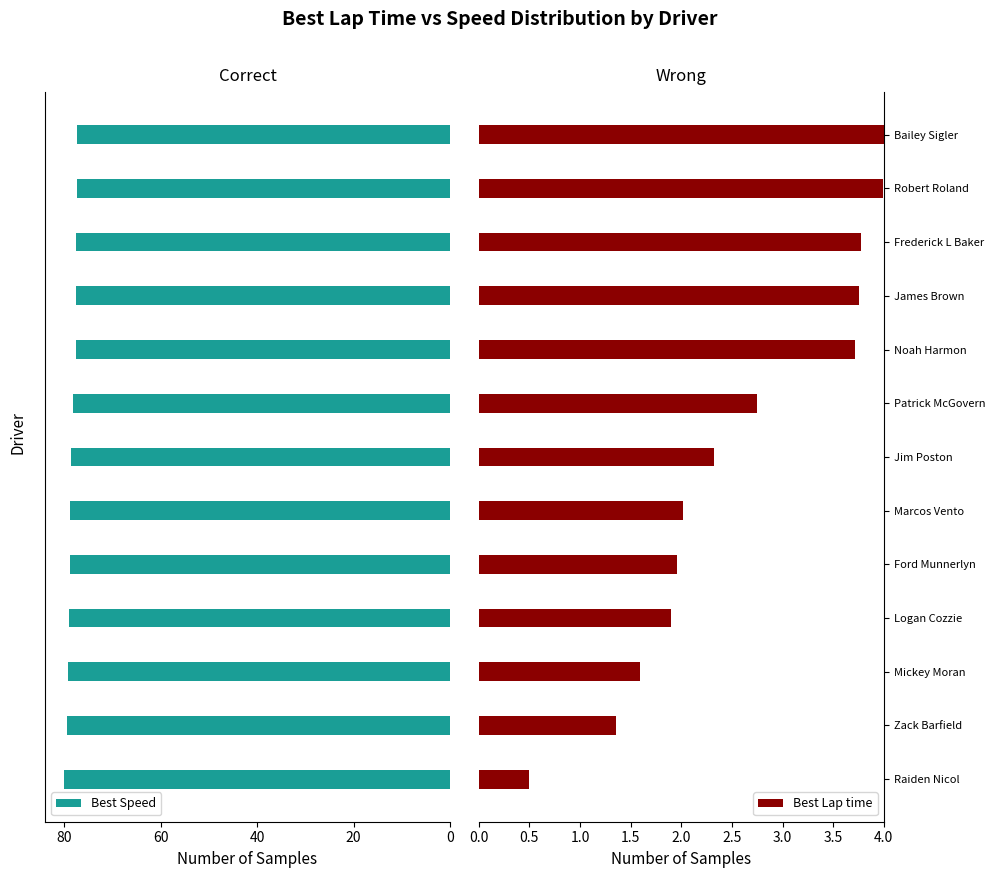

How many data points in Best Speed are less than 78?

5